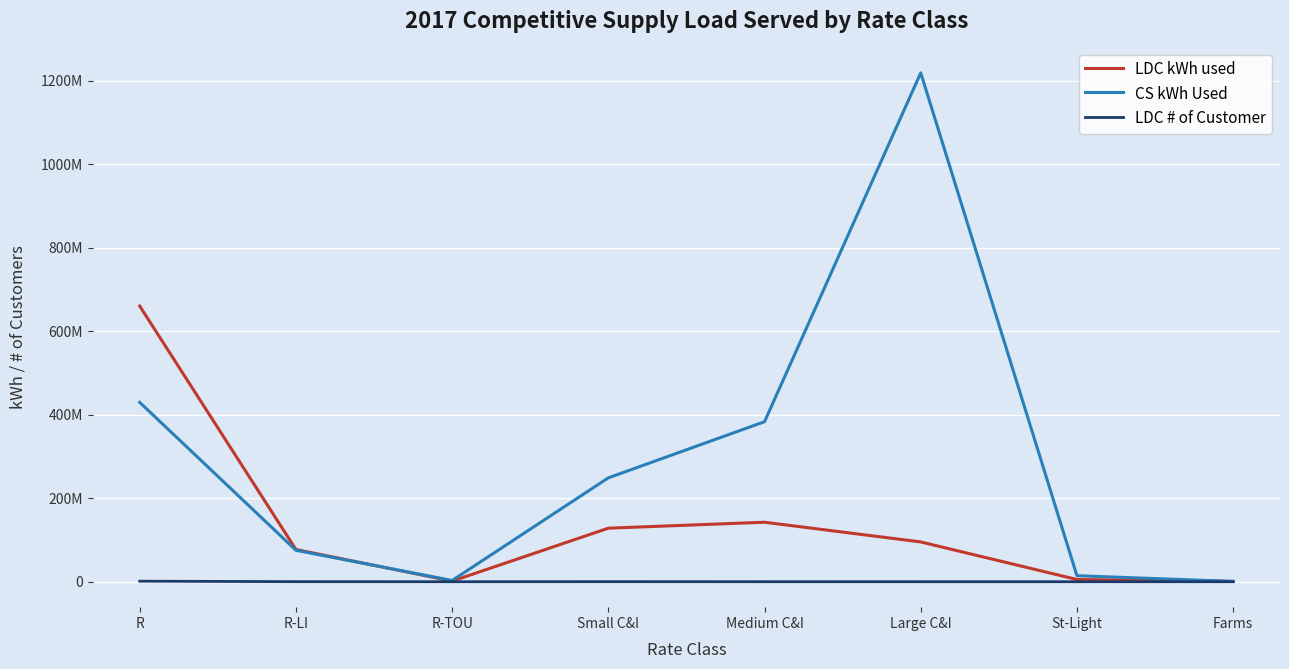

True or false: CS kWh Used has more than 2 points higher than both neighbors.

False